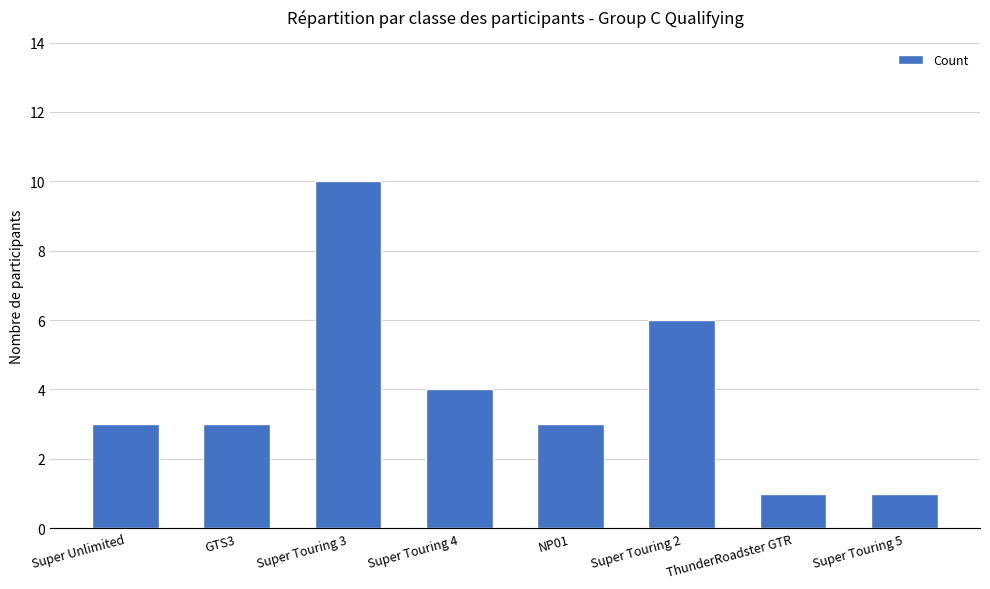

What is the value of the 2nd bar from the left?

3